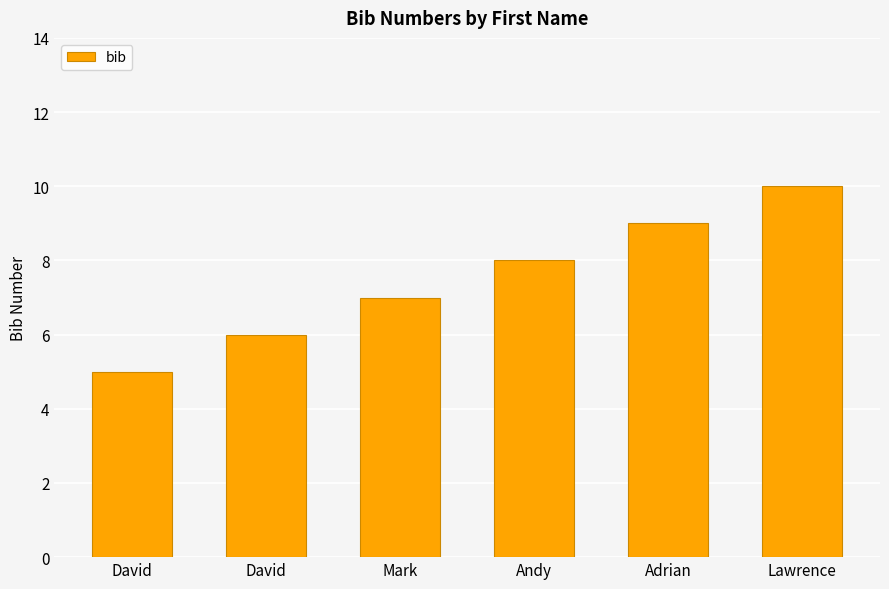

How many bars are there in total?

6